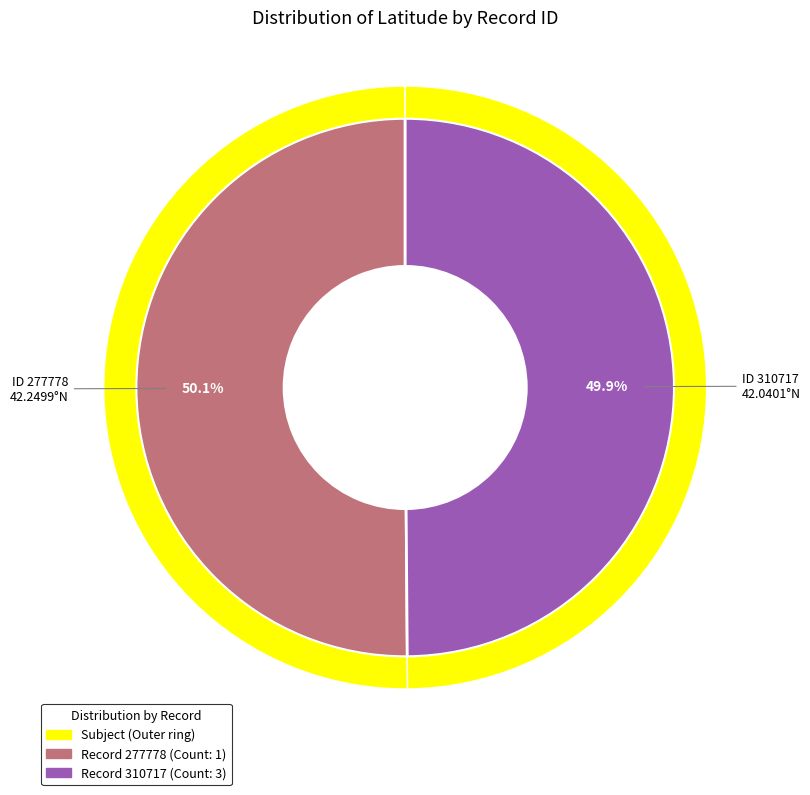

Approximately how many times larger is the value at 277778 compared to 310717?

1.0